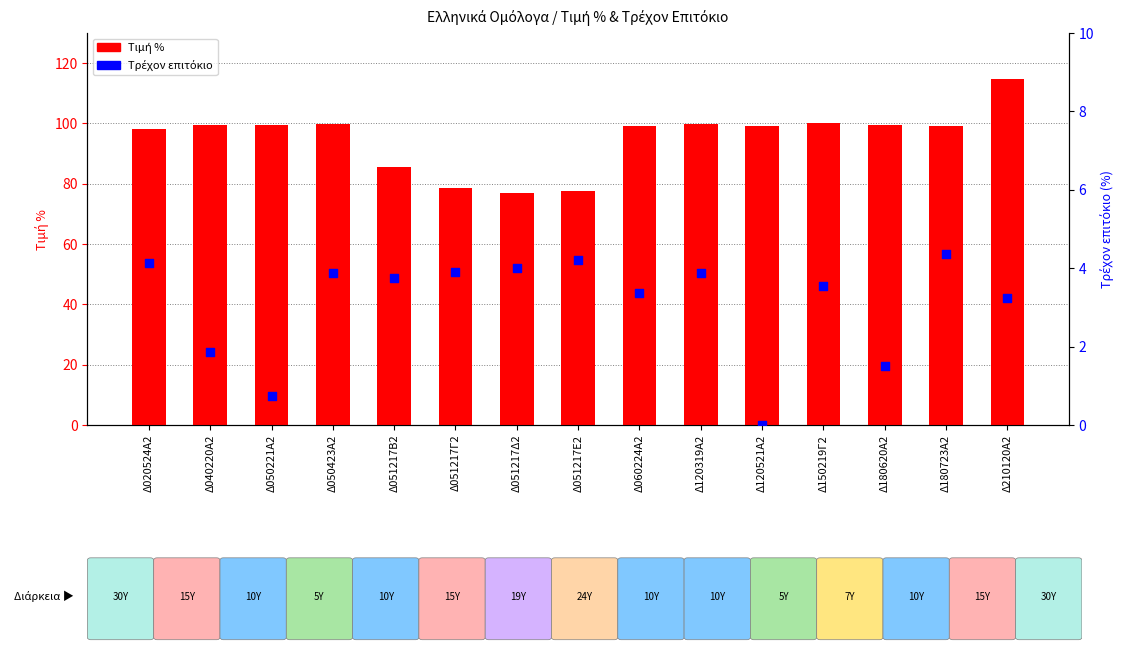

Which series has the largest Y range (max minus min)?

Τιμή %